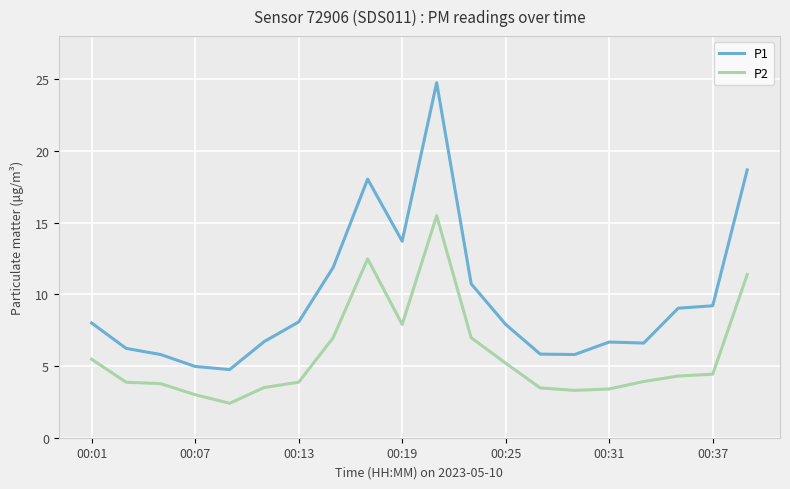

Is this an area chart (filled region under the line)?

No